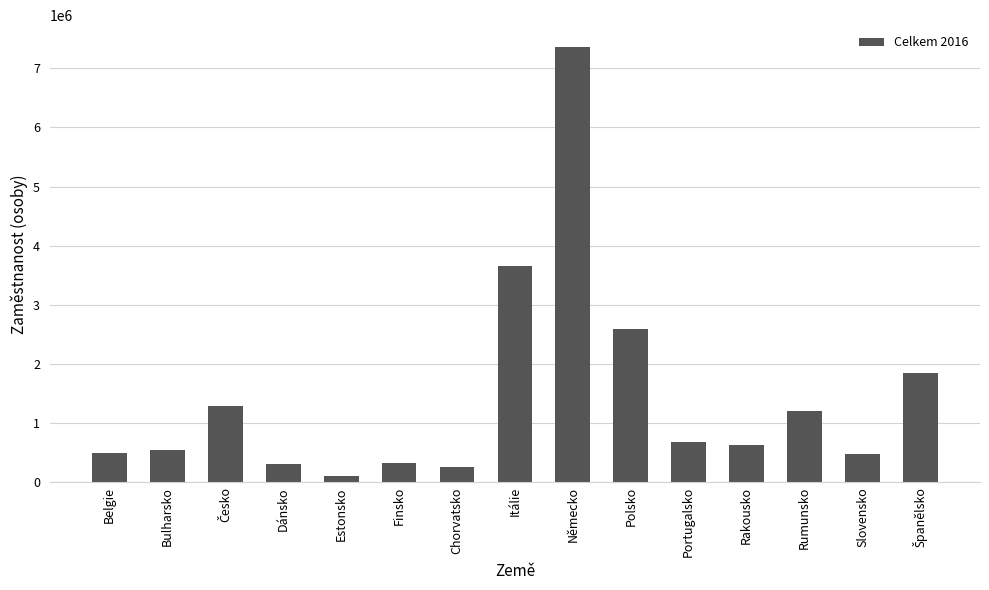

What is the label of the 12th bar from the left?

Rakousko